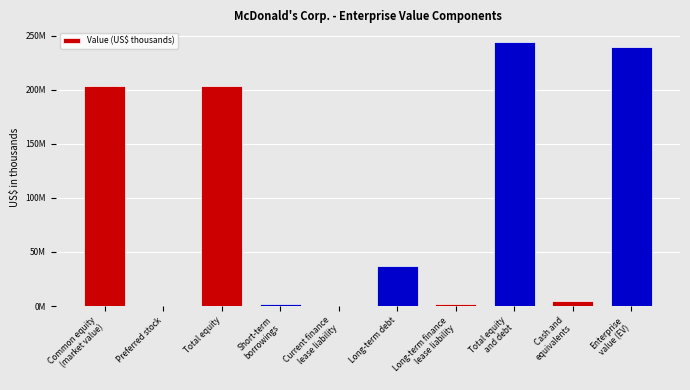

The value at Short-term
borrowings is 3860011. True or false?

False